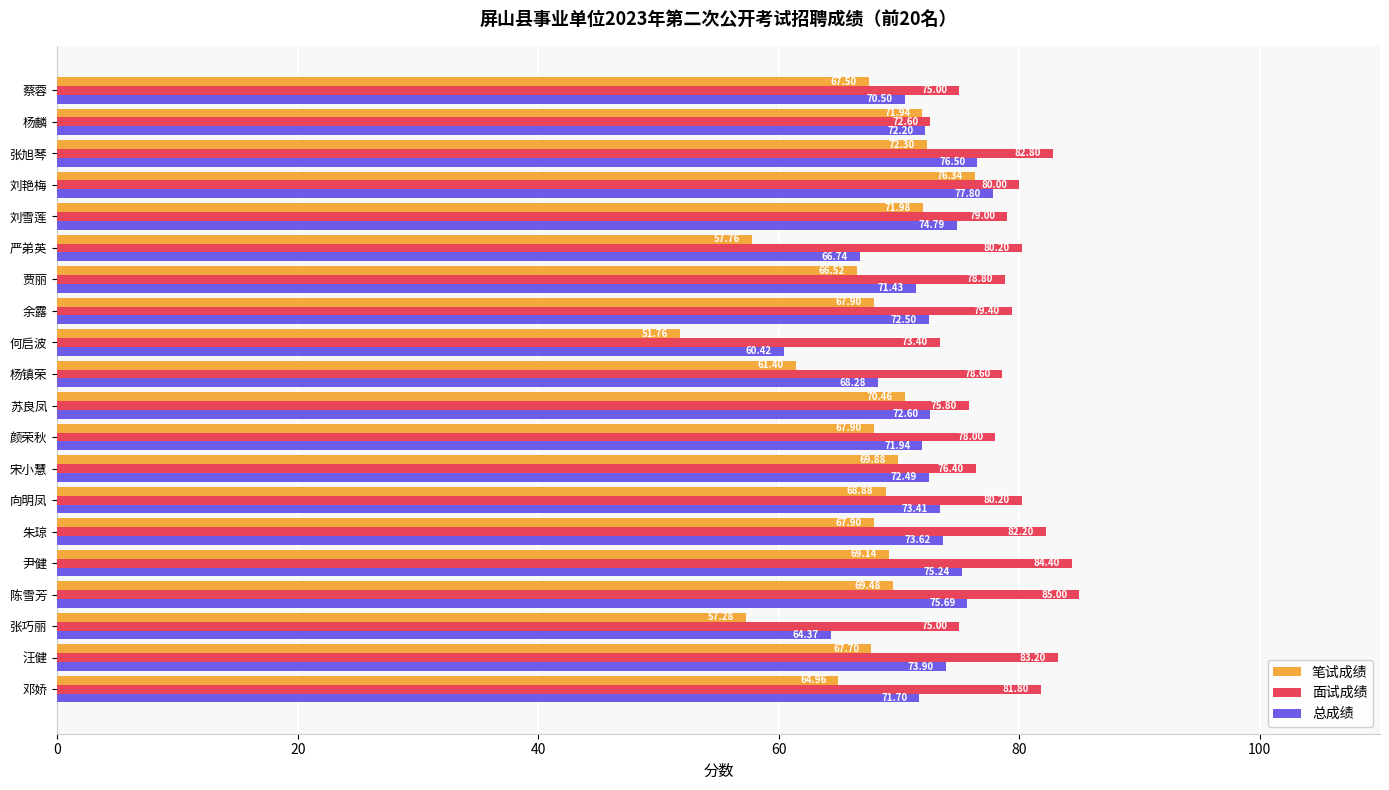

At which label does 总成绩 reach its peak?

刘艳梅